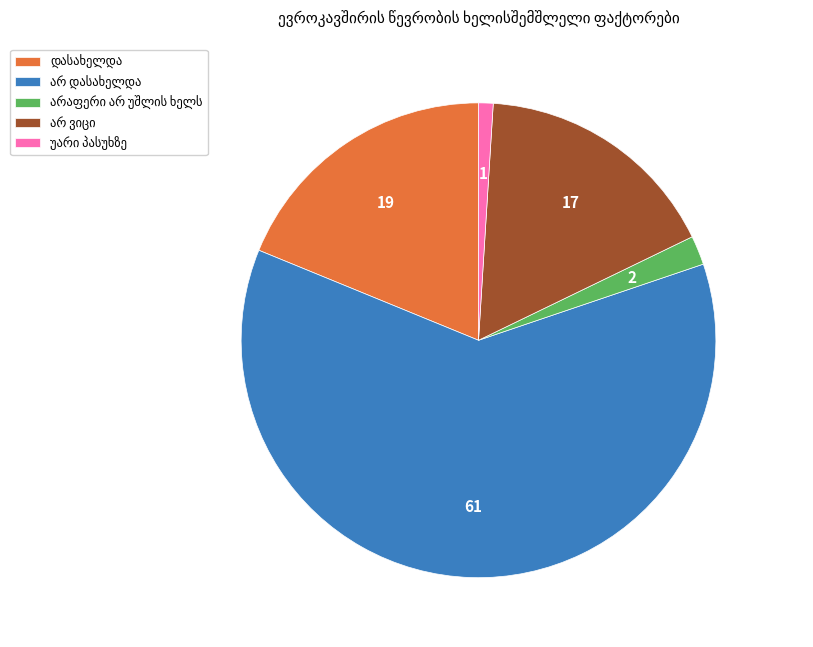

Is there any slice that represents more than half of the pie?

Yes